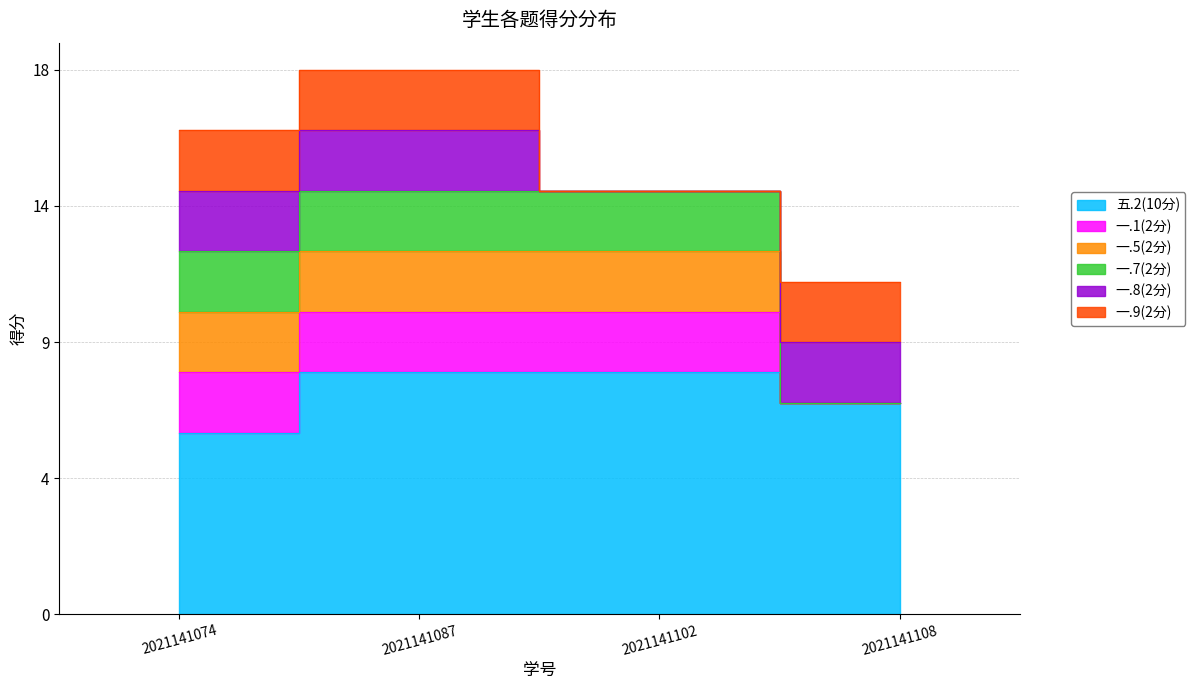

What is the total value across all series at 2021141074?

16